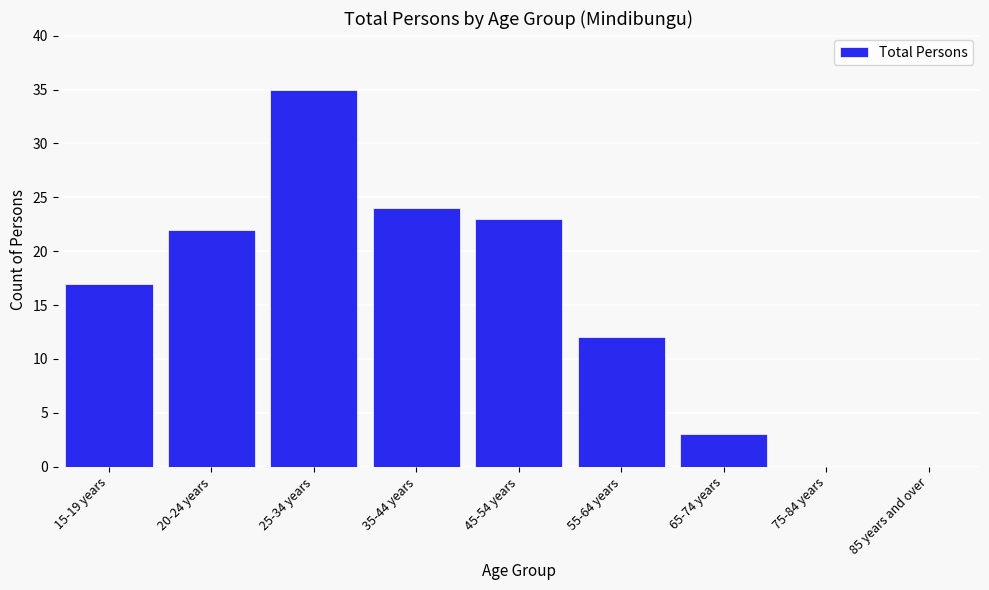

Reading left to right, what are all the values shown in this chart?

15-19 years=17	20-24 years=22	25-34 years=35	35-44 years=24	45-54 years=23	55-64 years=12	65-74 years=3	75-84 years=0	85 years and over=0